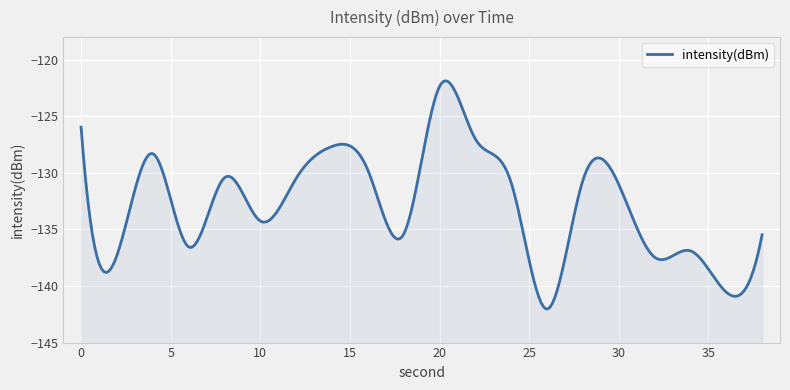

What is the smallest value displayed?

-142.0